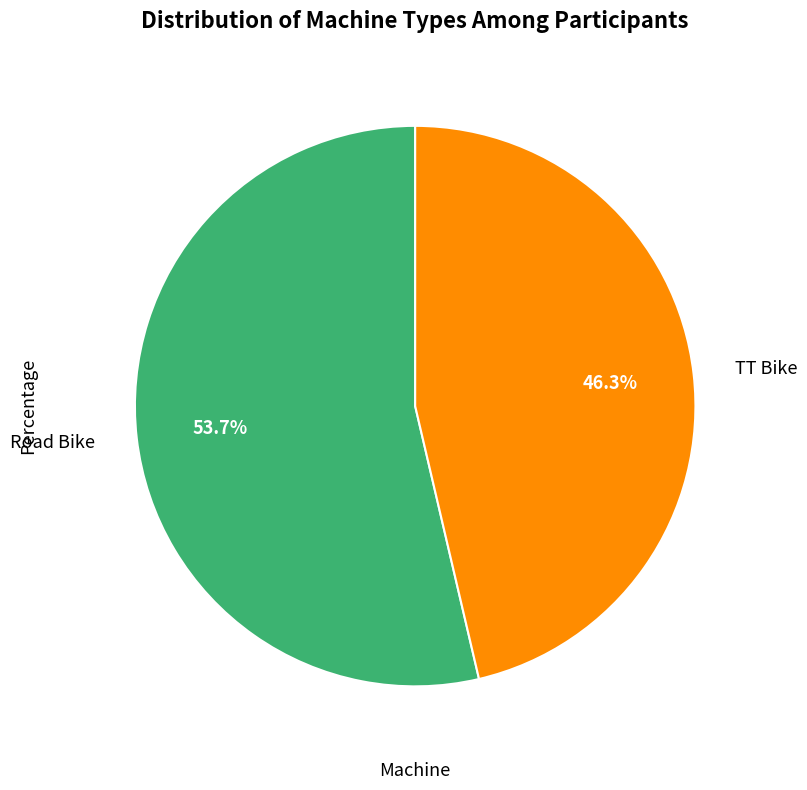

Is there any slice that represents more than half of the pie?

Yes